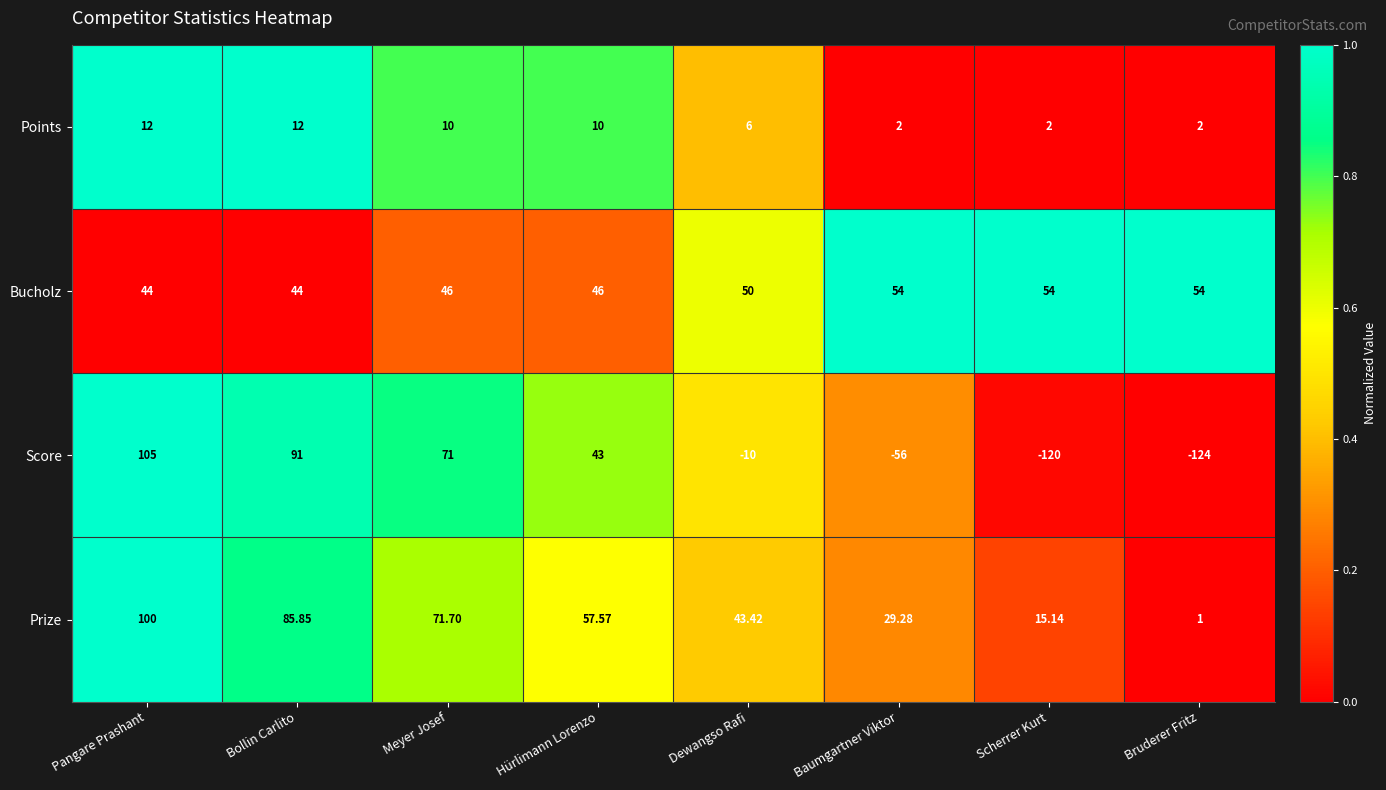

Where is Score nearest to the value -9?

Dewangso Rafi